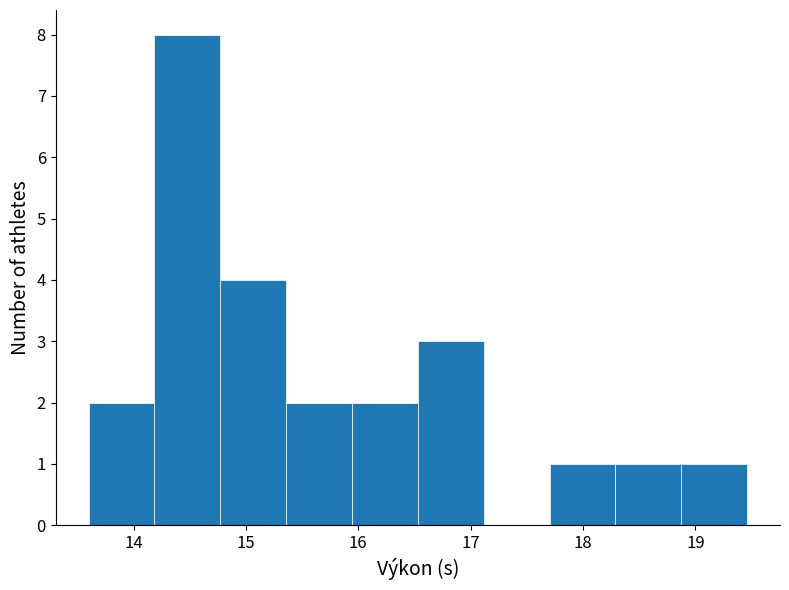

Which range on the x-axis has the tallest bar?

14.2 to 14.8